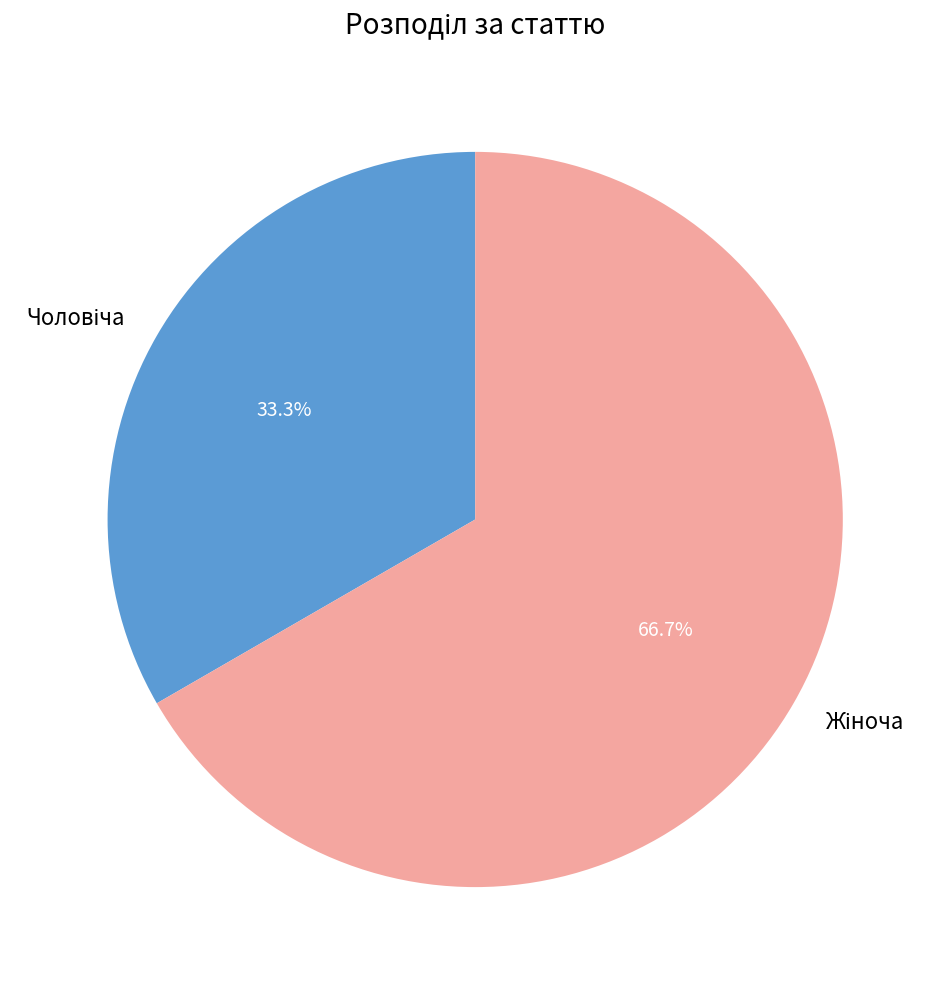

Is there any slice that represents more than half of the pie?

Yes